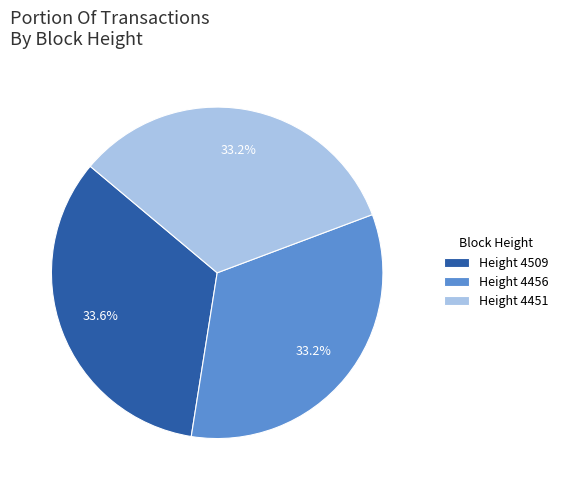

Is the sum of Height 4451 and Height 4456 greater than half?

Yes